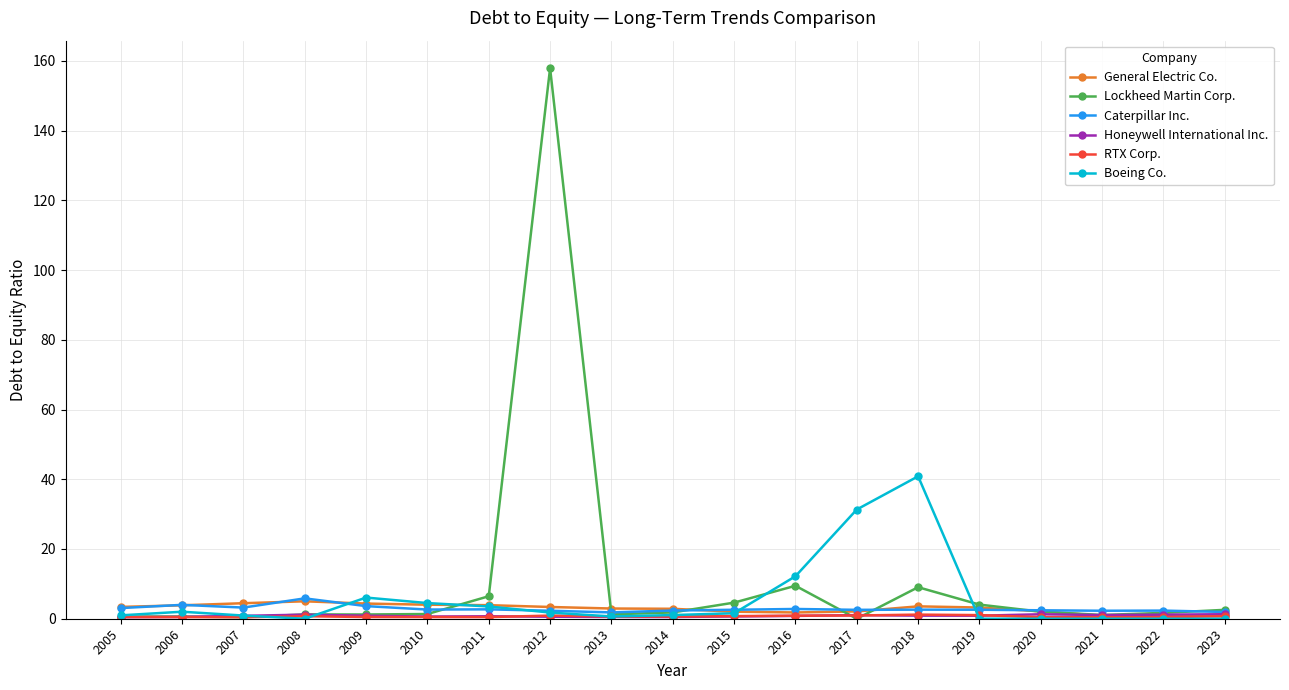

Which series has the largest total across all categories?

Lockheed Martin Corp.